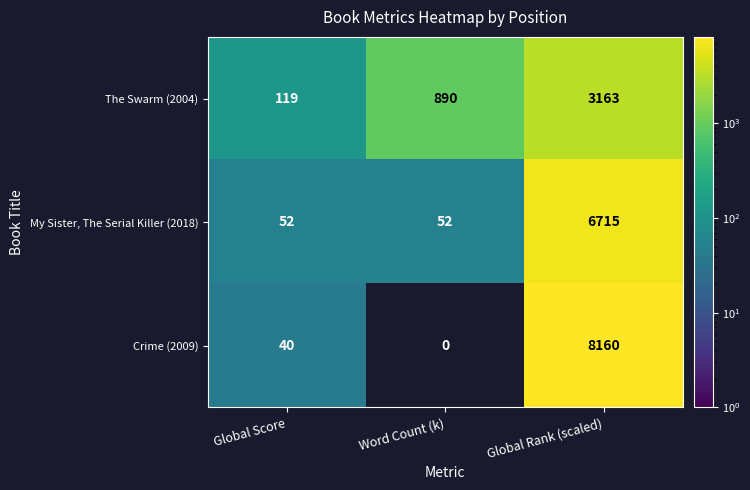

List the labels in order of The Swarm (2004) value, smallest first.

Global Score, Word Count (k), Global Rank (scaled)